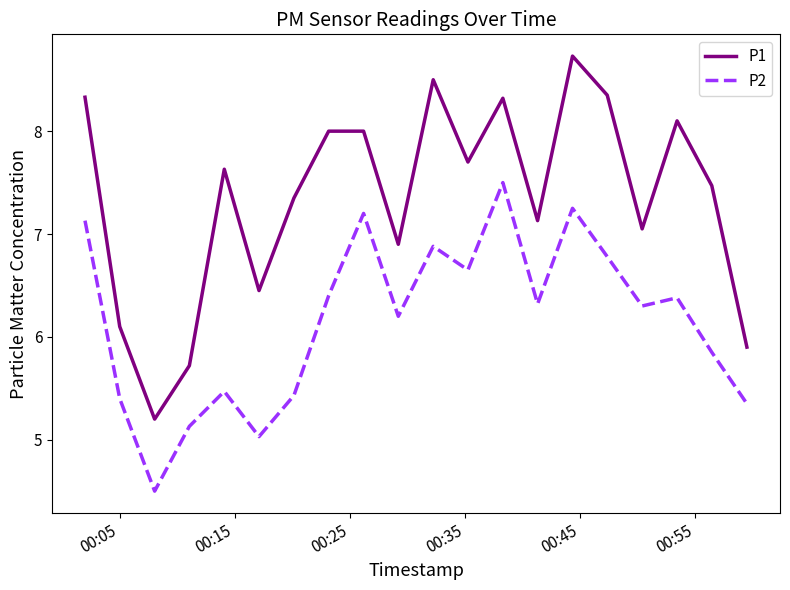

How many categories are shown in the chart?

20